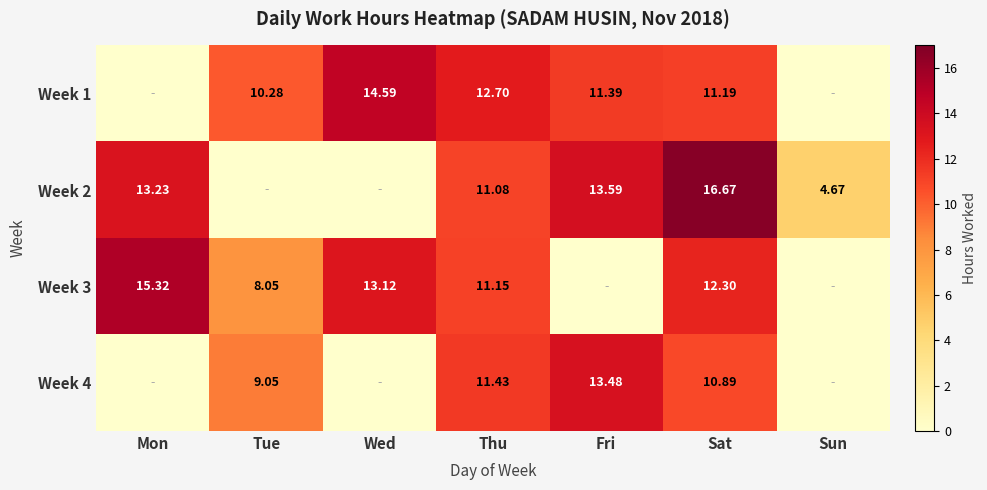

How many positive values does the Week 2 series have?

5